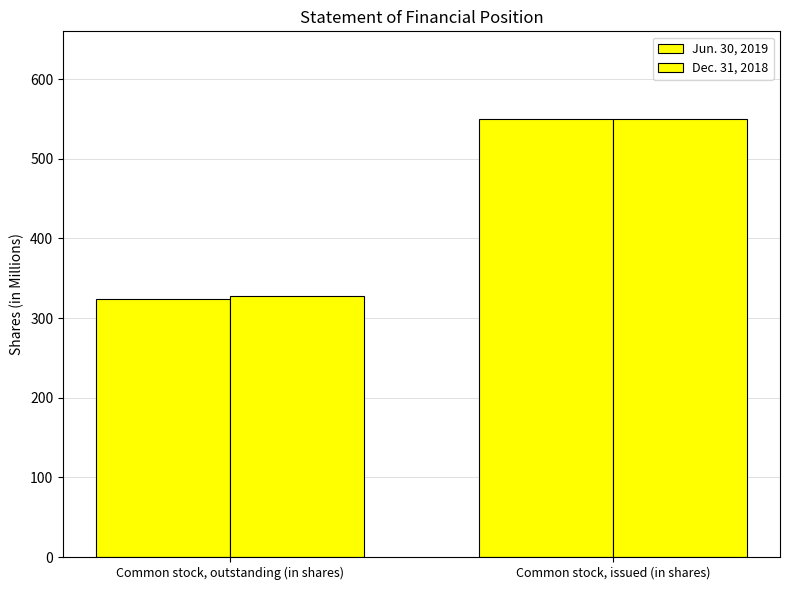

What is the maximum value for Jun. 30, 2019?

550.0